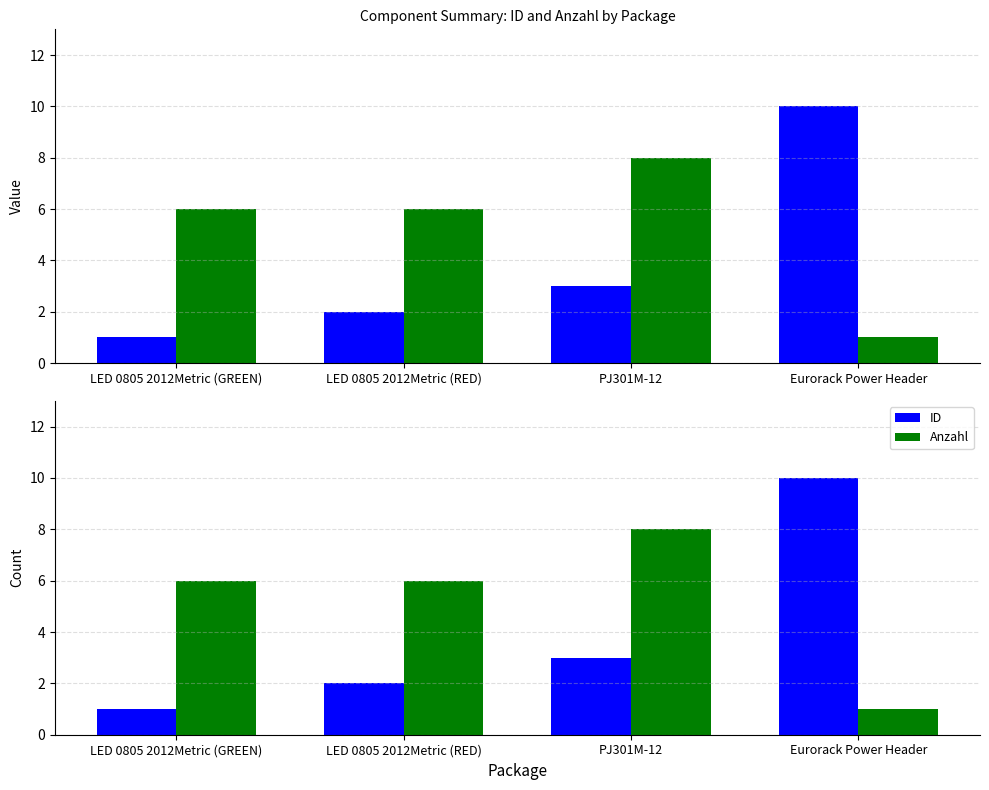

What is the label of the 3rd bar from the right?

LED 0805 2012Metric (RED)